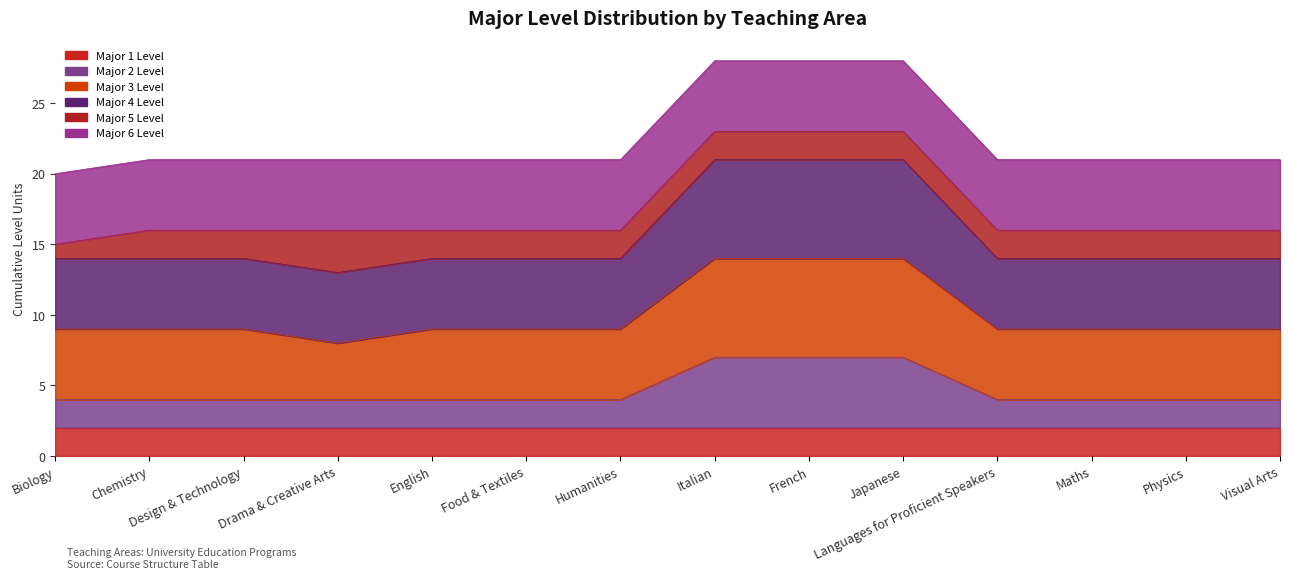

At which category is the sum across all series the highest?

Italian